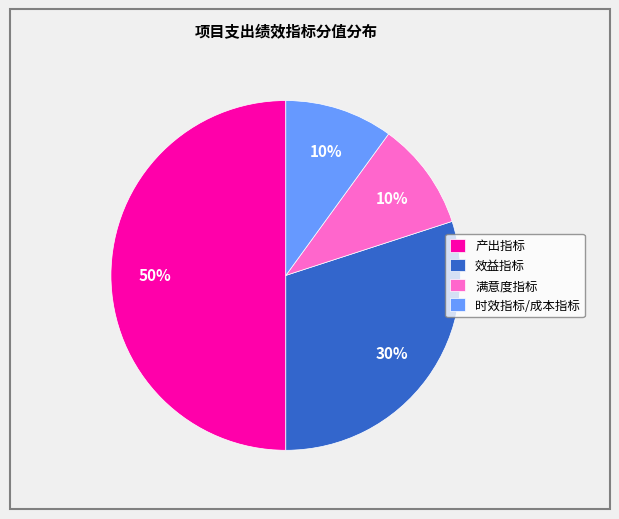

Is the sum of 满意度指标 and 时效指标/成本指标 greater than half?

No